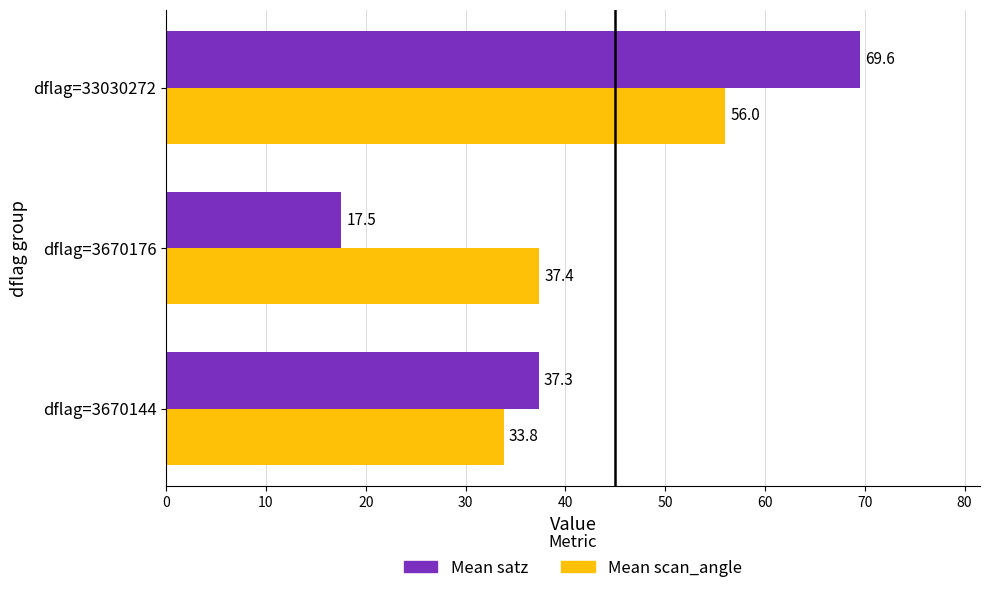

What is the difference between the maximum and minimum values in the Mean satz series?

52.0